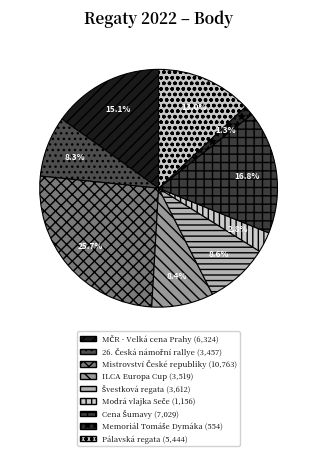

The ILCA Europa Cup slice represents 8% of the pie. True or false?

True